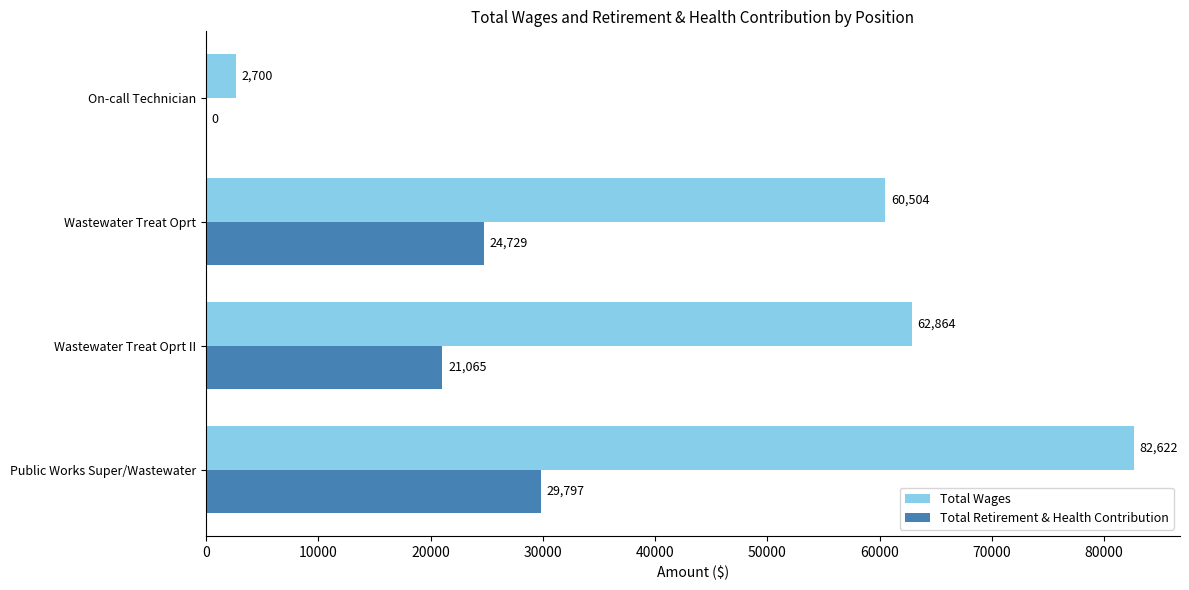

At which category does the chart reach its peak across all series?

Public Works Super/Wastewater